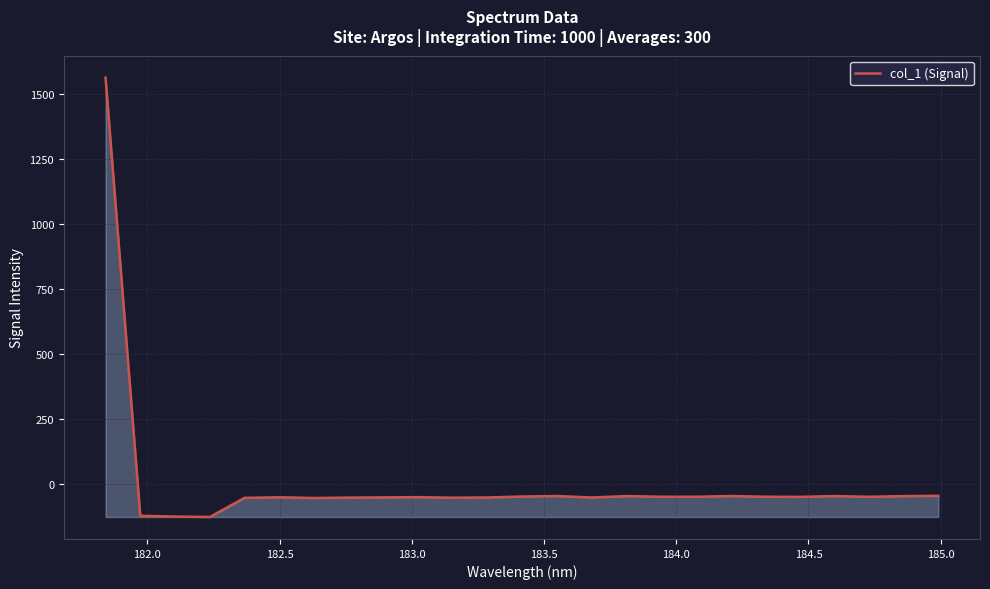

What is the smallest value displayed?

-128.0